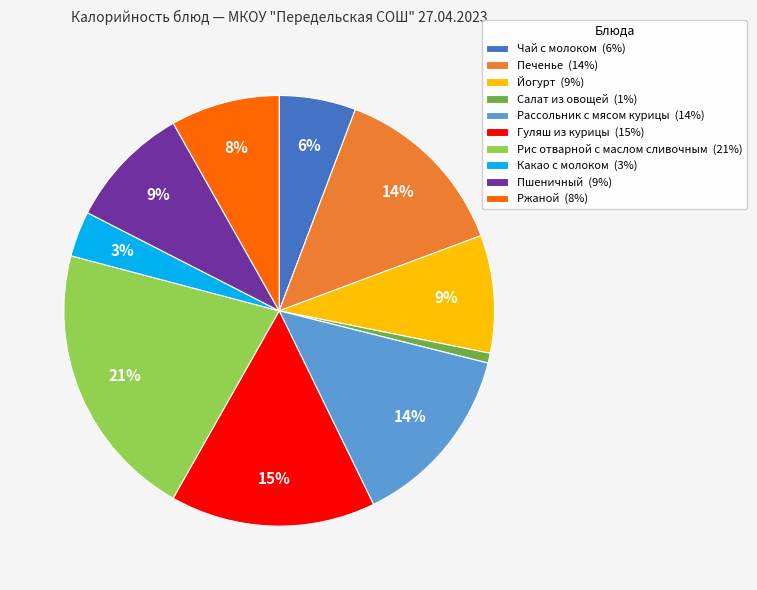

To the nearest percent, what is the difference between the Салат из овощей and Рассольник с мясом курицы slice percentages?

13%